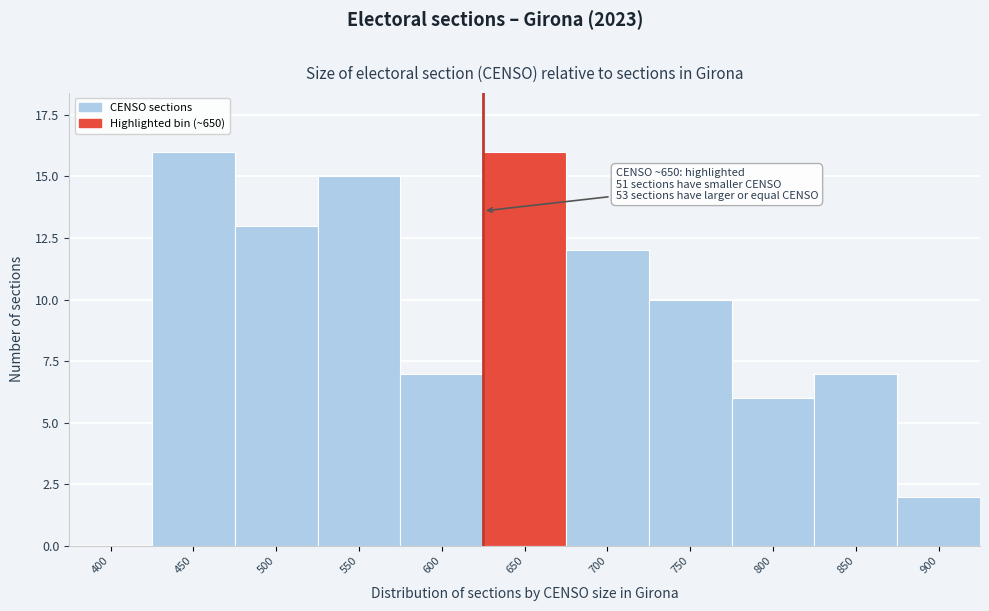

Reading left to right, list all the values displayed in this chart.

400=0	450=16	500=13	550=15	600=7	650=16	700=12	750=10	800=6	850=7	900=2